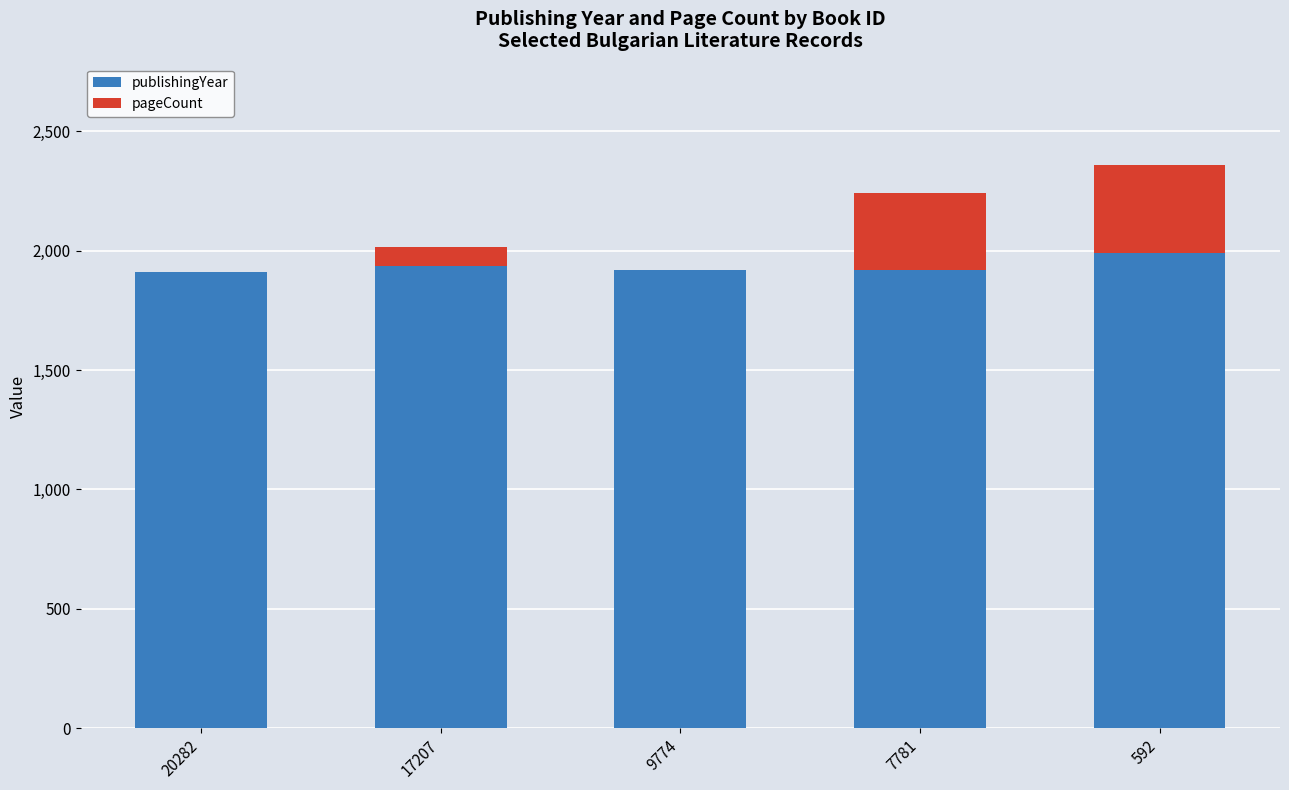

What is the sum of the publishingYear values at 7781 and 592?

3909